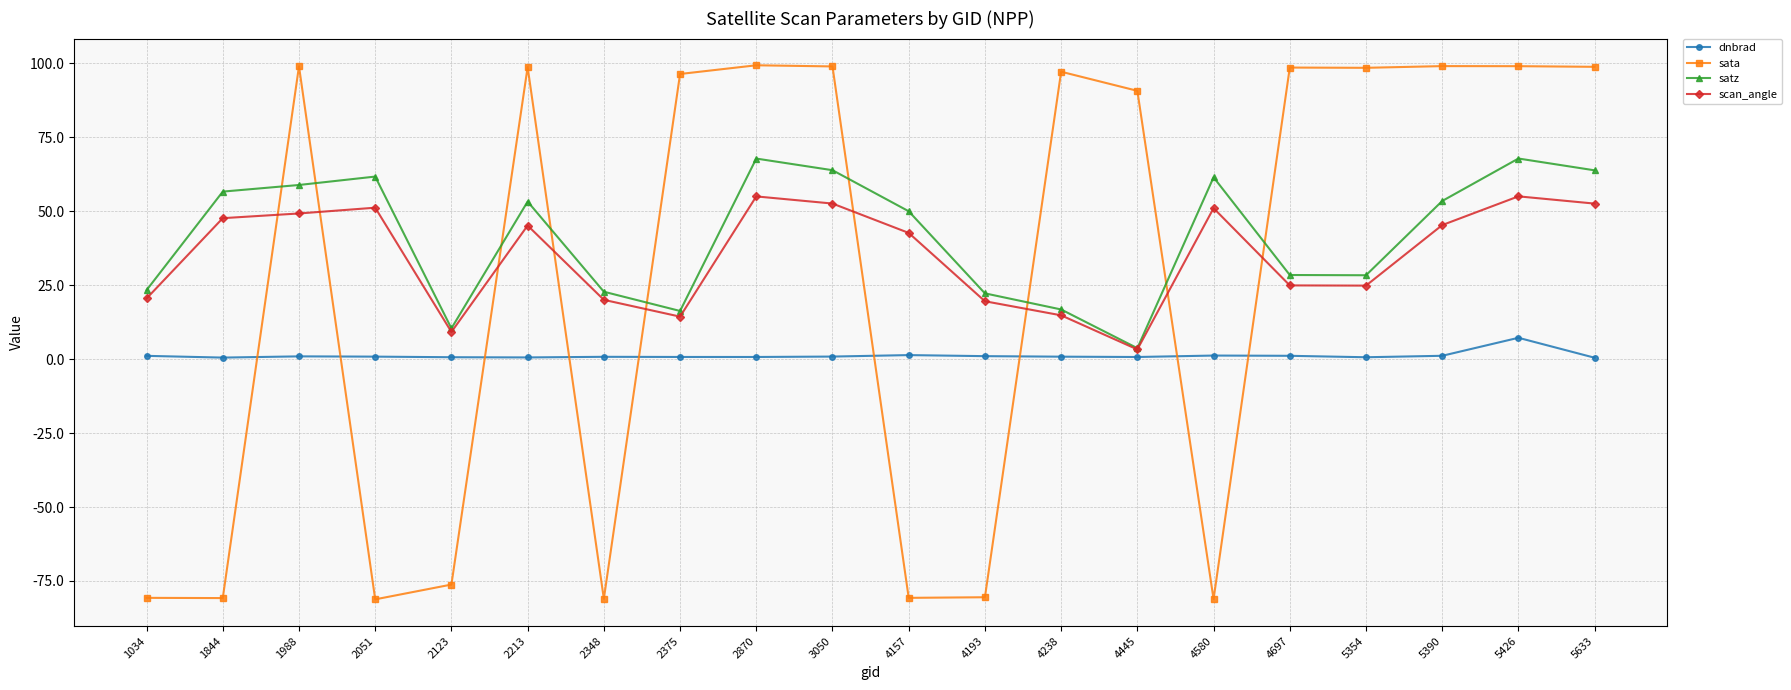

What is the highest value of the dnbrad series?

7.2